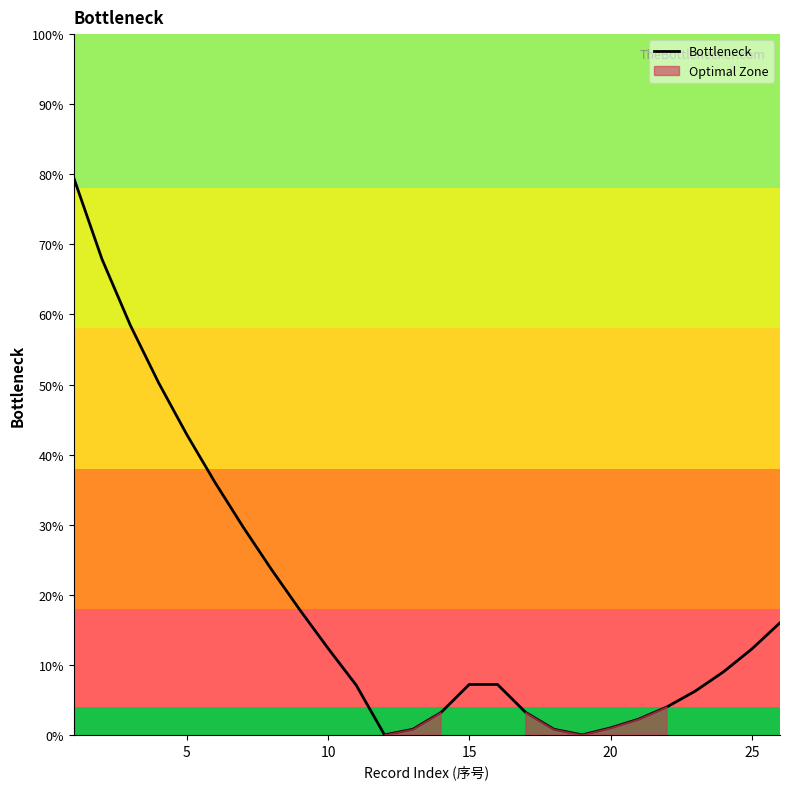

What is the maximum value for Bottleneck?

79.5